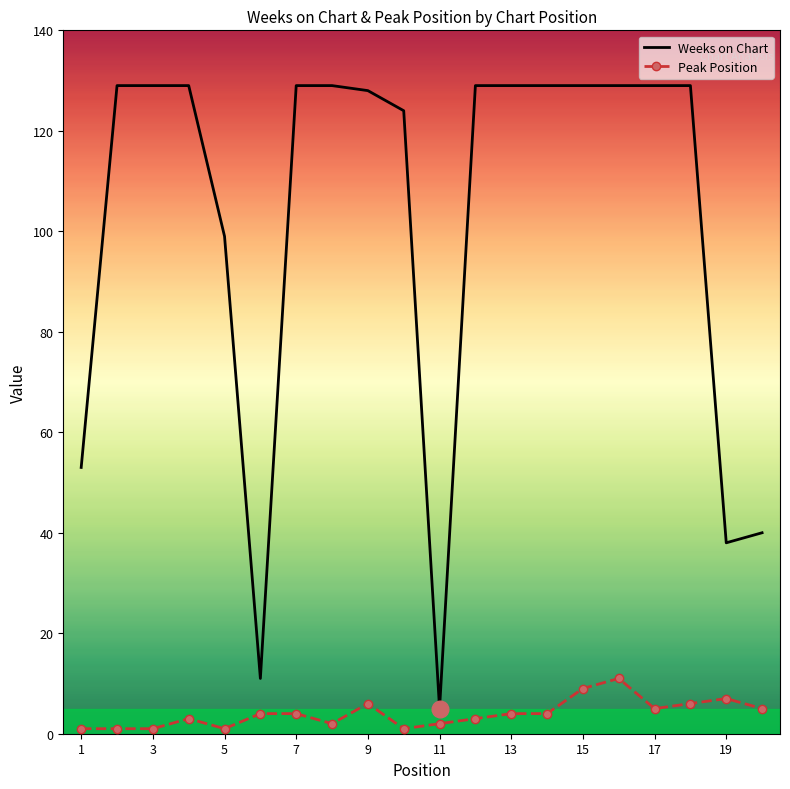

Which series has the widest spread of values?

Weeks on Chart